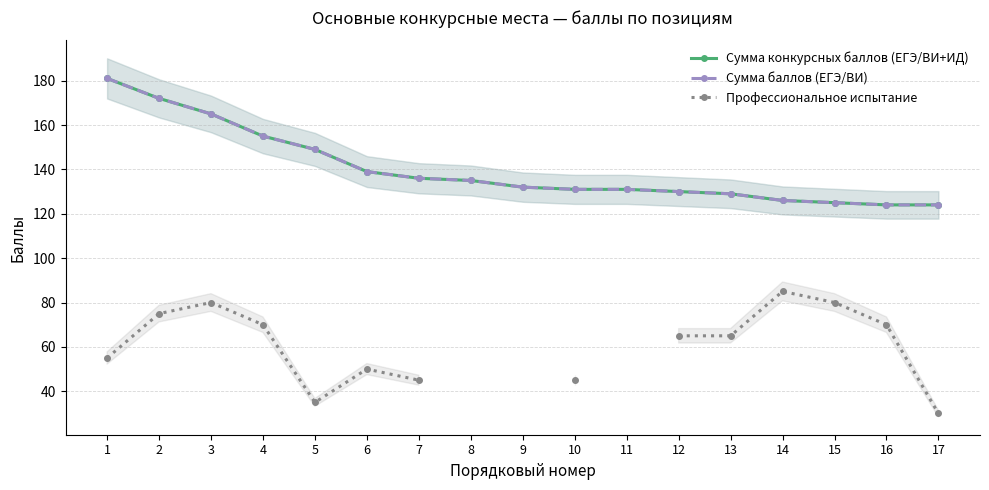

What is the smallest value displayed?

30.0